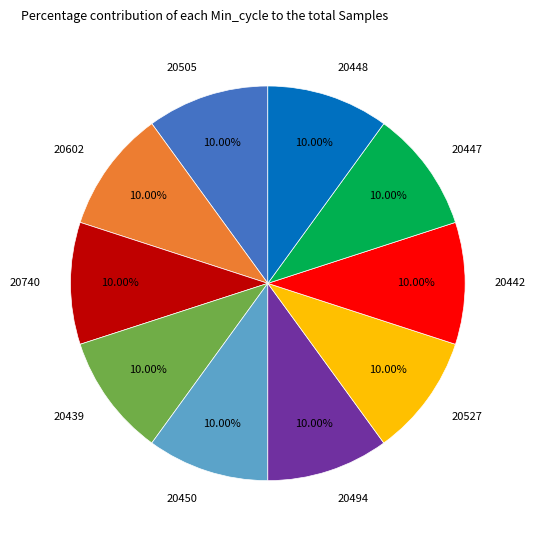

What is the total percentage of 20740 and 20450?

20.0%